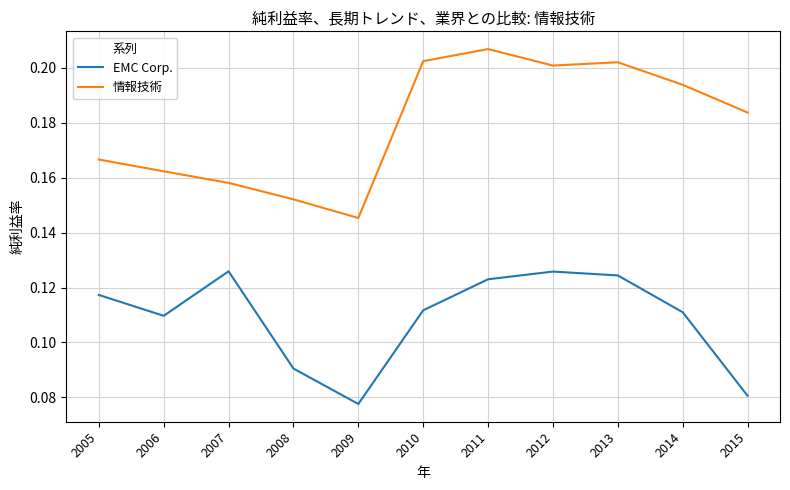

How many lines are shown in the chart?

2